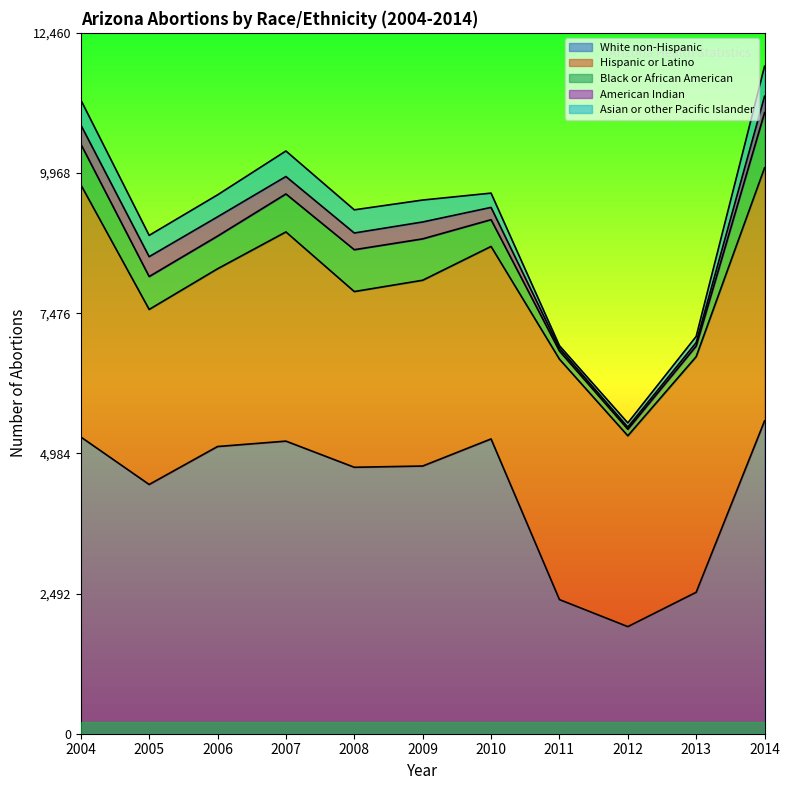

In American Indian, how many points are lower than both neighbors (excluding endpoints)?

2